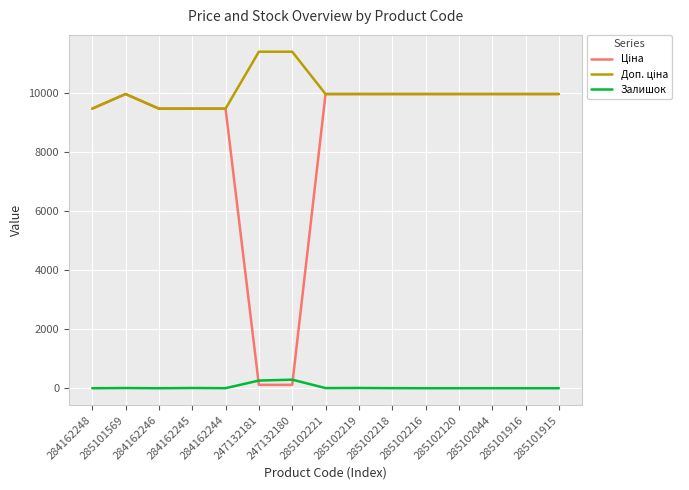

What is the highest value of the Залишок series?

290.0